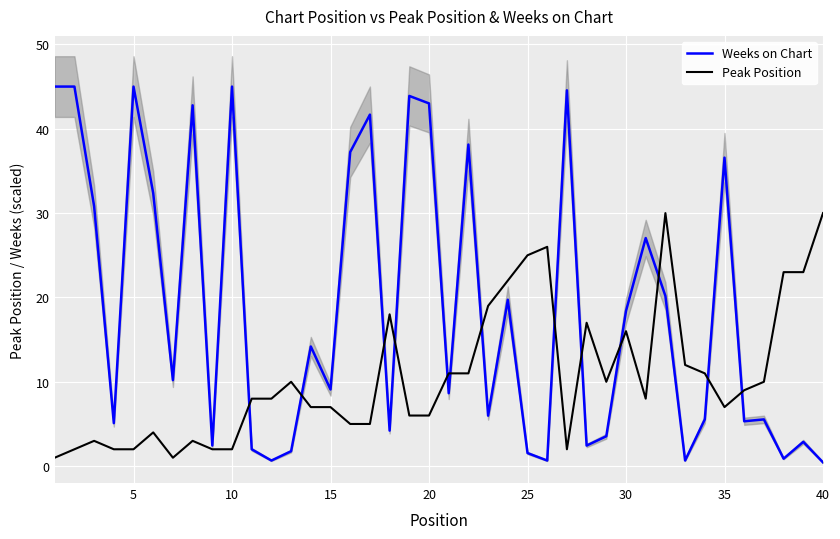

Reading right to left, list all the values displayed in this chart.

Weeks on Chart: 0.4	2.9	0.9	5.5	5.3	36.6	5.5	0.7	20.2	27.0	18.4	3.5	2.4	44.6	0.7	1.6	19.7	6.0	38.1	8.6	43.0	43.9	4.2	41.7	37.2	9.1	14.2	1.8	0.7	2.0	45.0	2.4	42.8	10.2	32.4	45.0	5.1	30.8	45.0	45.0
Peak Position: 30.0	23.0	23.0	10.0	9.0	7.0	11.0	12.0	30.0	8.0	16.0	10.0	17.0	2.0	26.0	25.0	22.0	19.0	11.0	11.0	6.0	6.0	18.0	5.0	5.0	7.0	7.0	10.0	8.0	8.0	2.0	2.0	3.0	1.0	4.0	2.0	2.0	3.0	2.0	1.0